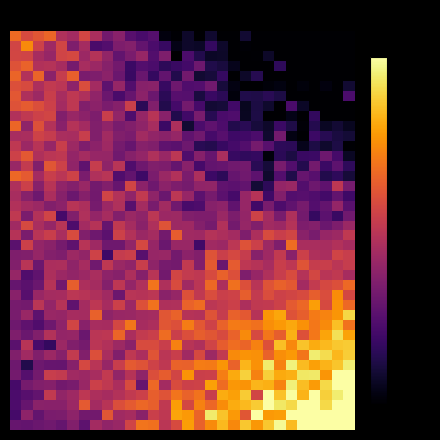

What is the greatest value displayed?

-10.0